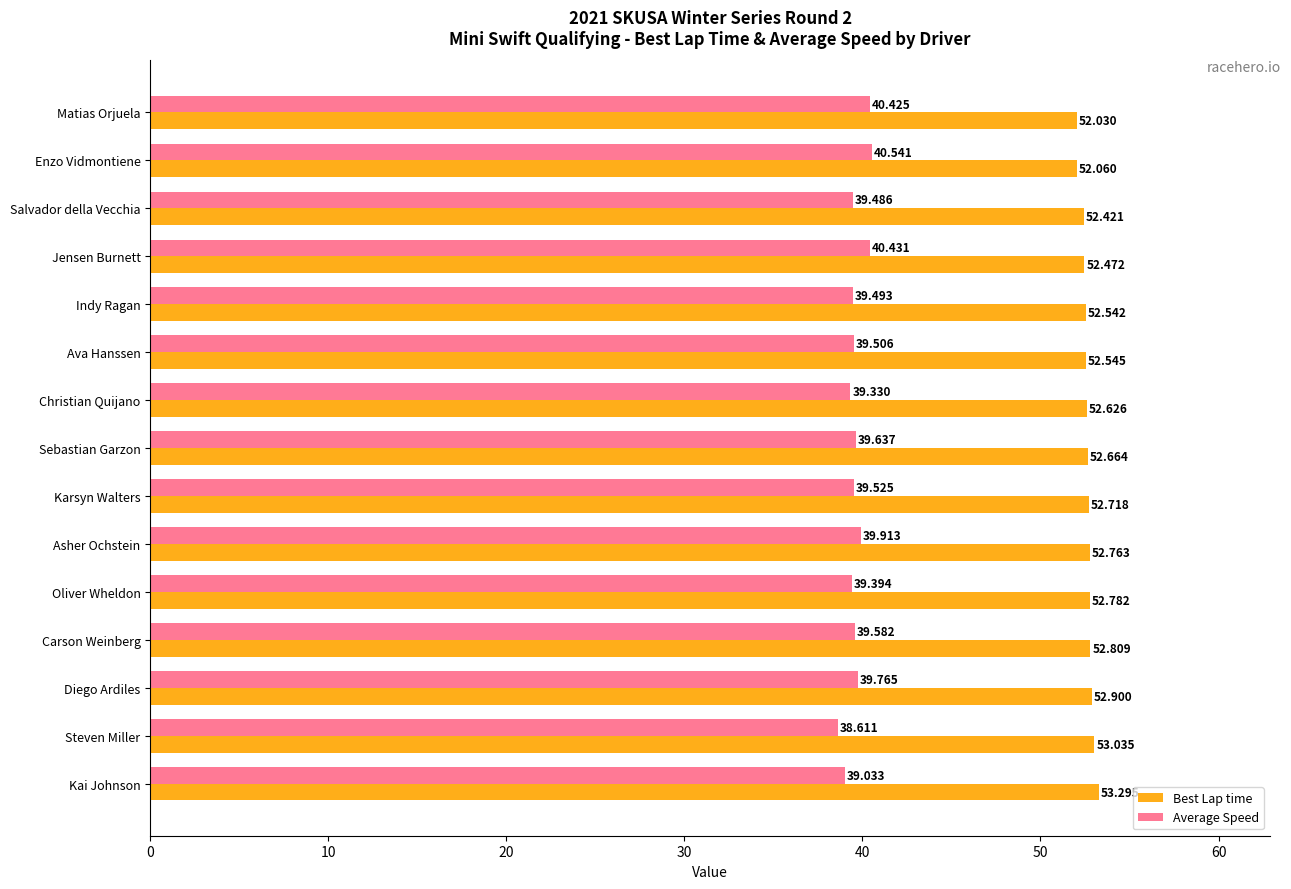

Which series has the largest total across all categories?

Best Lap time